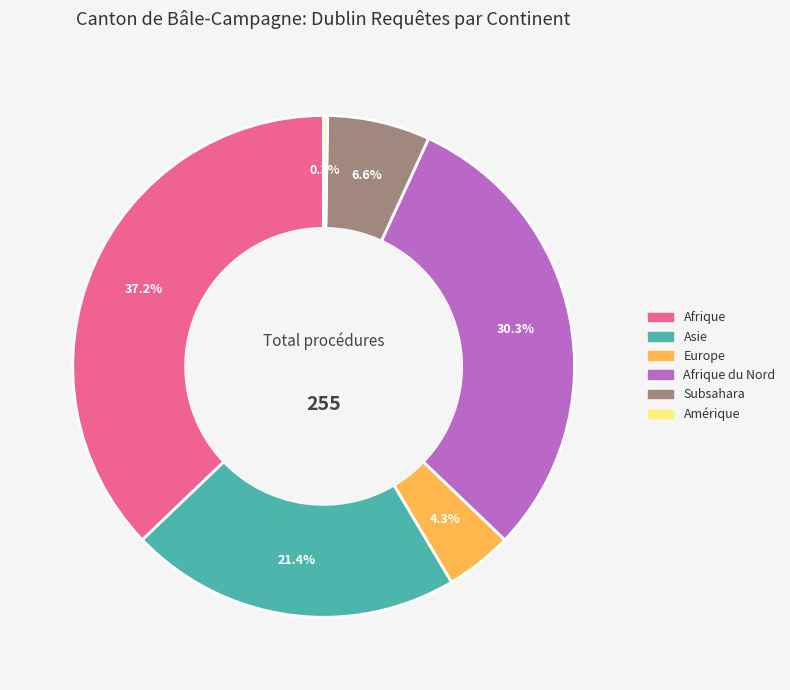

Does Afrique represent more than half of the total?

No